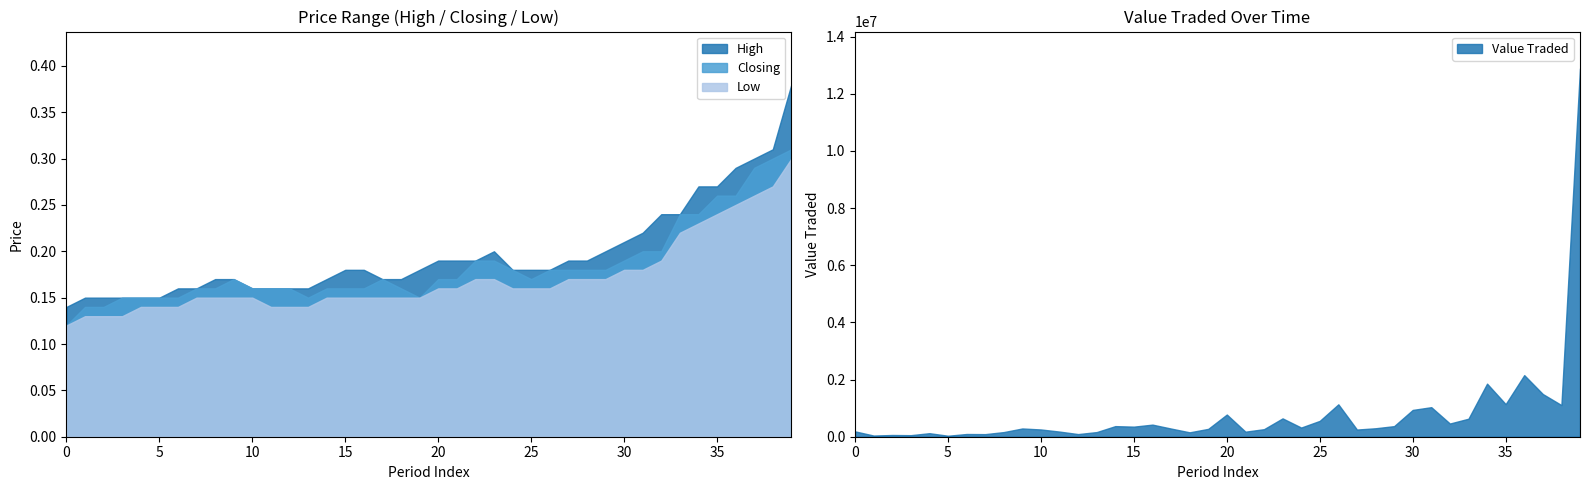

True or false: Low and High intersect in this chart.

False